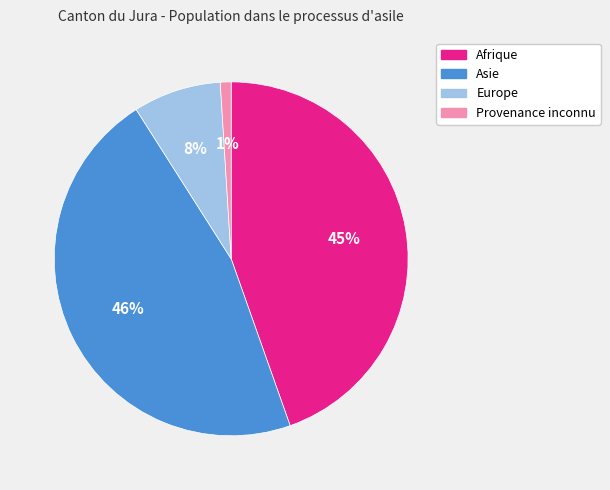

How many segments does this pie chart have?

4